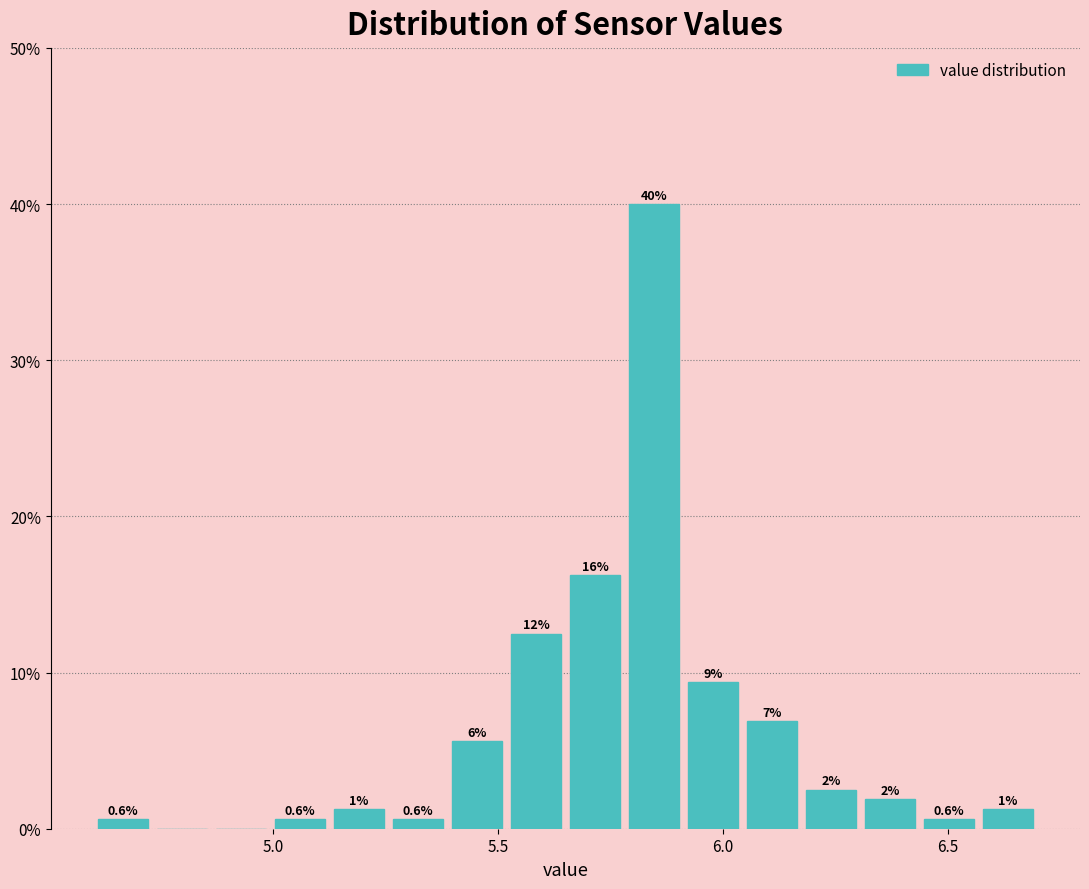

Read against the x-axis, roughly where is the centre of the tallest bar?

5.85